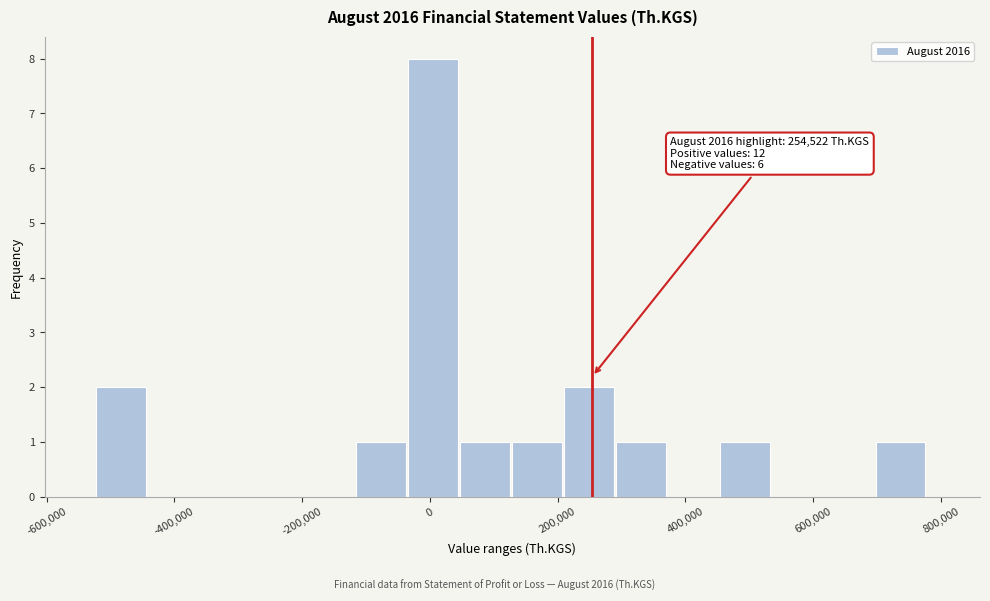

Over which range of the x-axis is the bar tallest?

-40000 to 40000